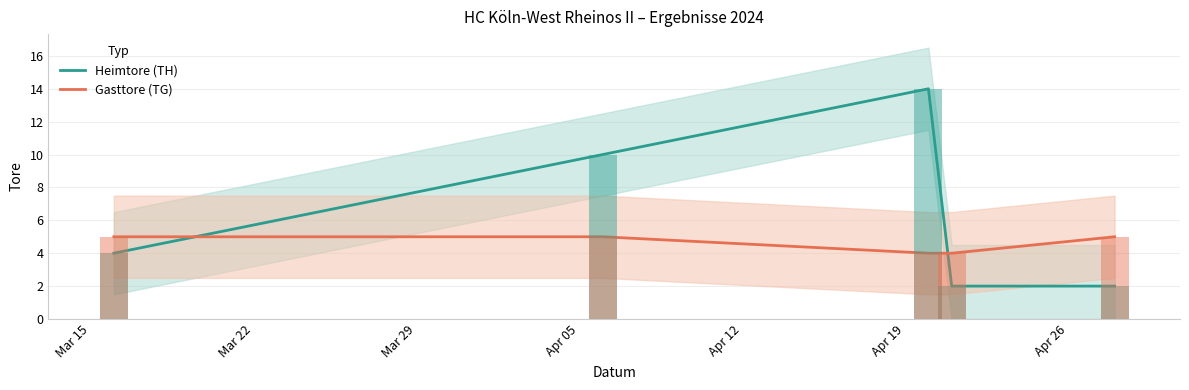

What is the label of the 5th bar from the left?

Apr 12